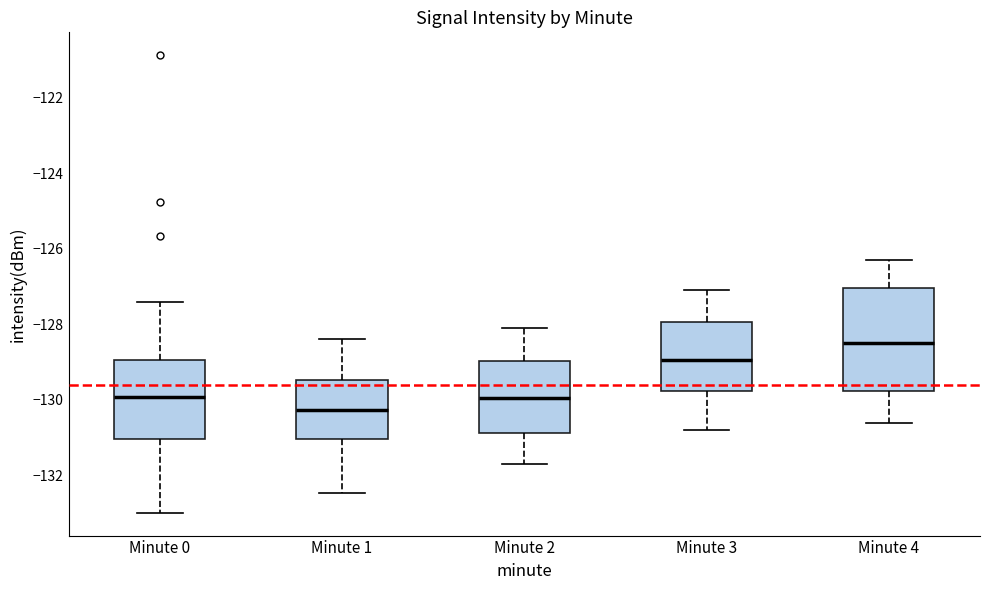

Where is the lower edge of the box for Minute 0 on the y-axis? The values are not printed on the chart, so give them approximately, as read against the axis.

-131.0